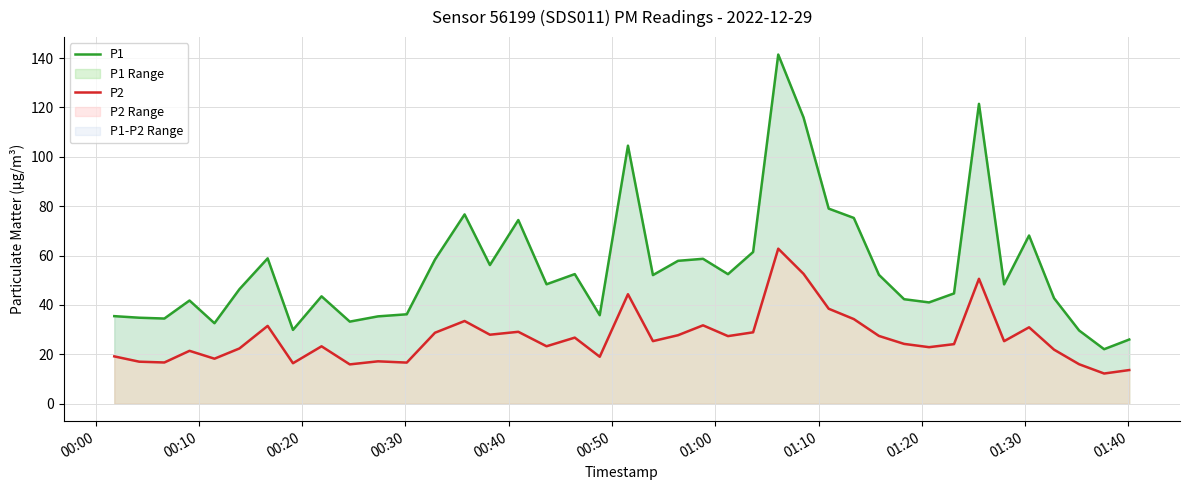

True or false: P1 Range and P2 Range cross at least once.

False